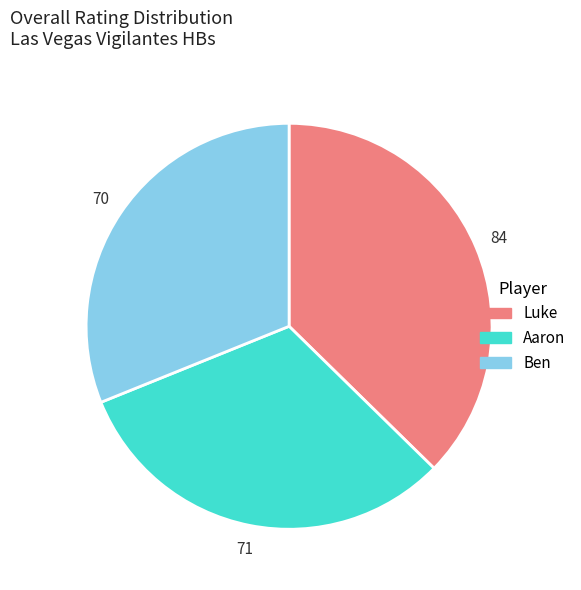

Which has a higher value, Luke or Aaron?

Luke